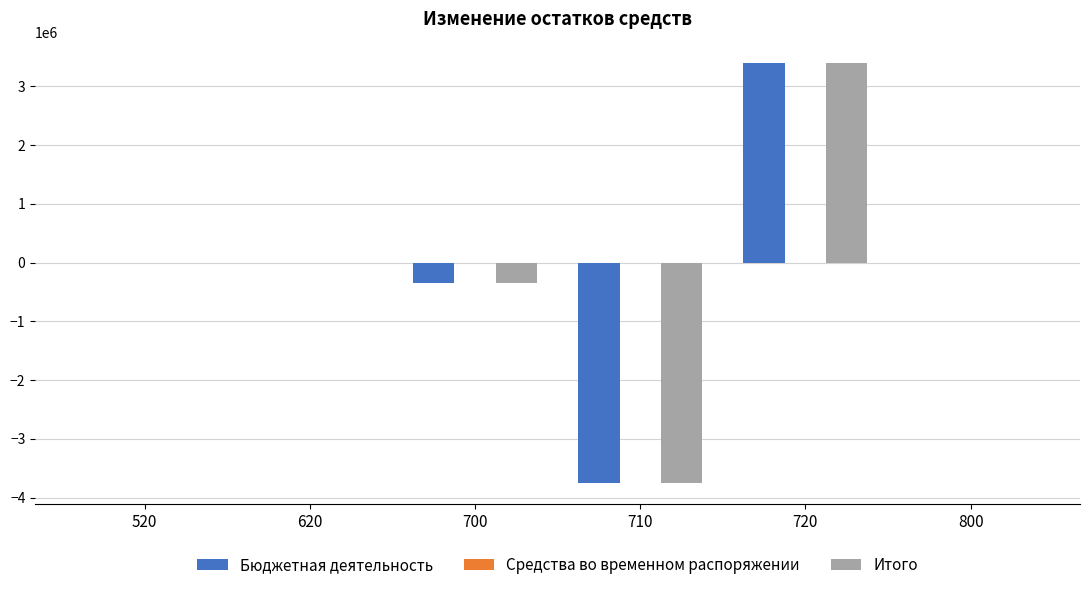

The value of Итого at 710 is -3758051.5. True or false?

True